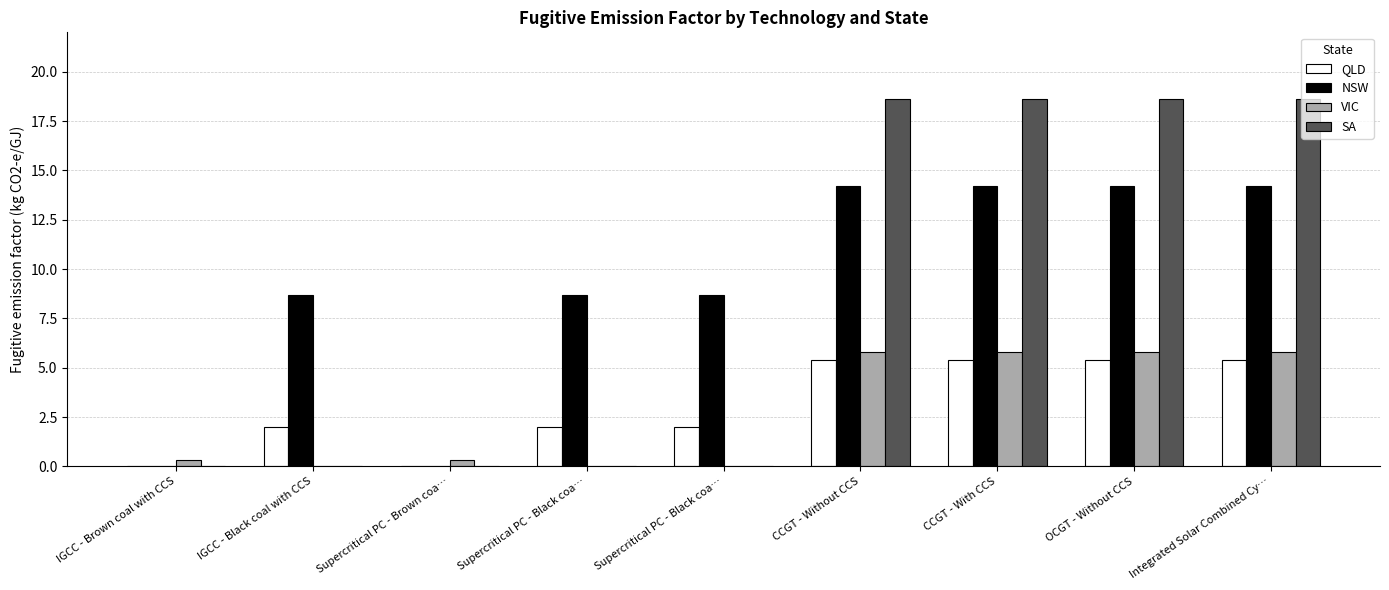

What are all the series names shown in the legend?

QLD, NSW, VIC, SA